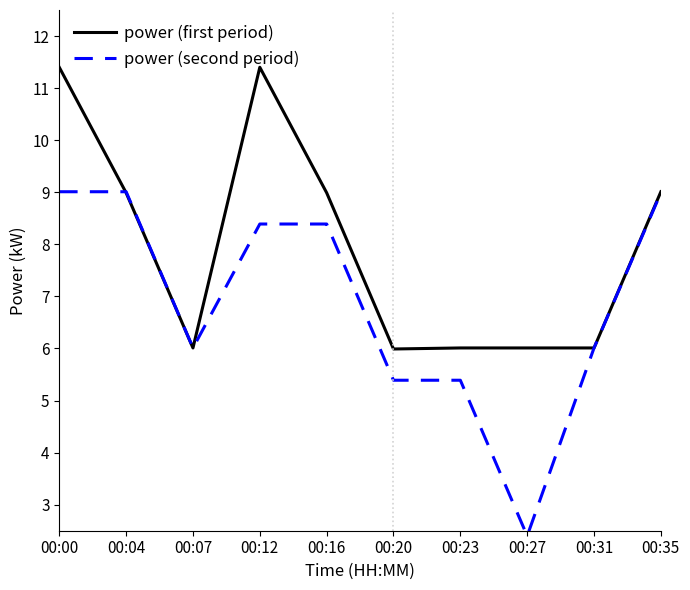

How many values in the power (second period) series are below 8?

5